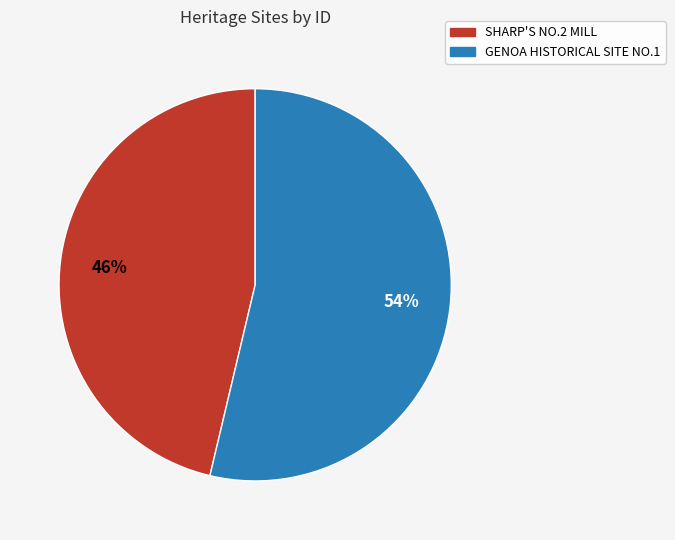

Is SHARP'S NO.2 MILL the majority of the pie?

No